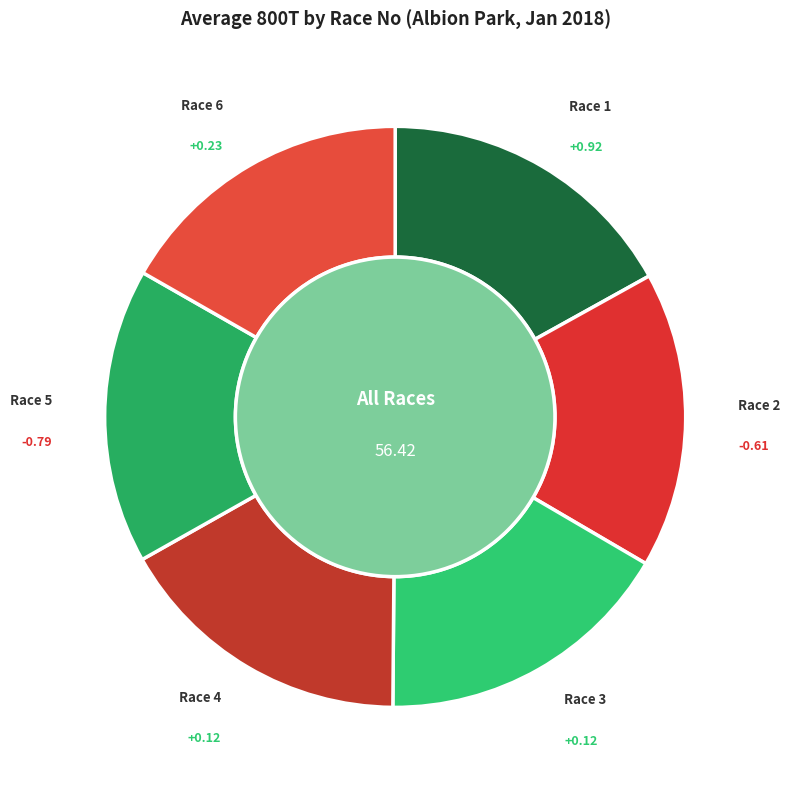

The Race 6 slice represents 5% of the pie. True or false?

False